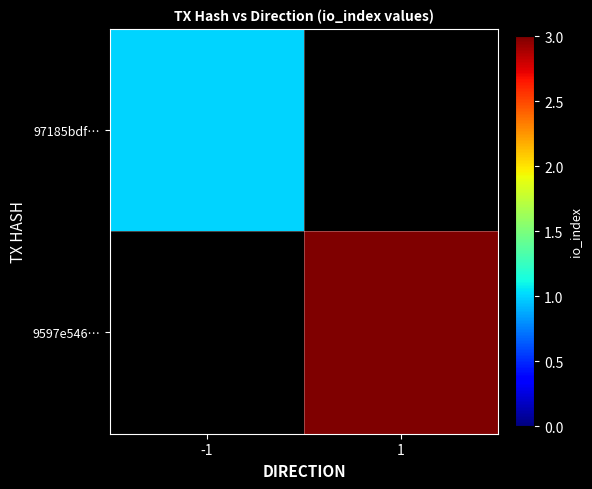

The 9597e546… series shows 3.0 at 1. True or false?

True